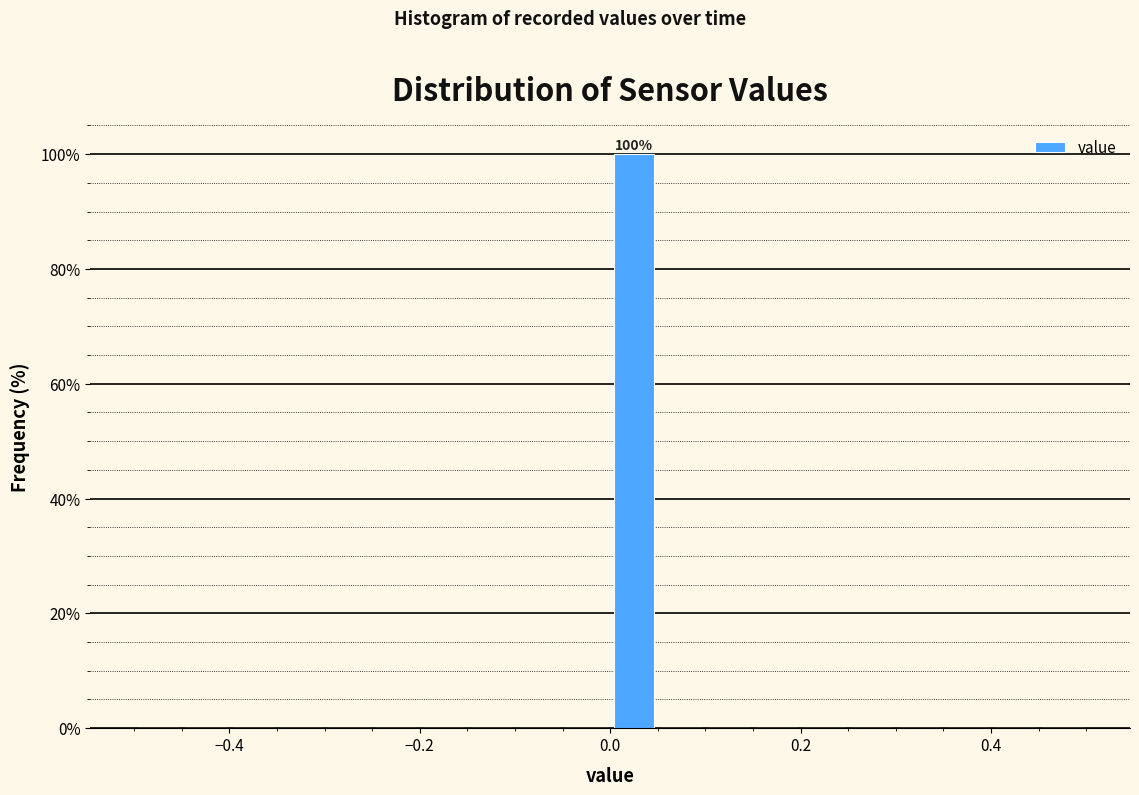

Around what value on the x-axis is the tallest bar? Give the approximate position of its centre, as read against the axis.

0.02